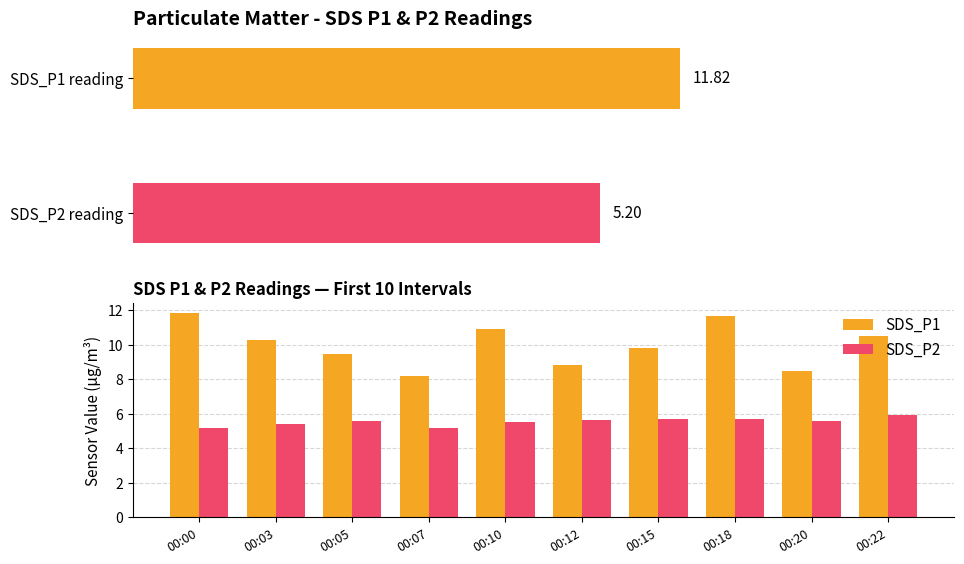

Between 00:18 and 00:00, which is larger?

00:00